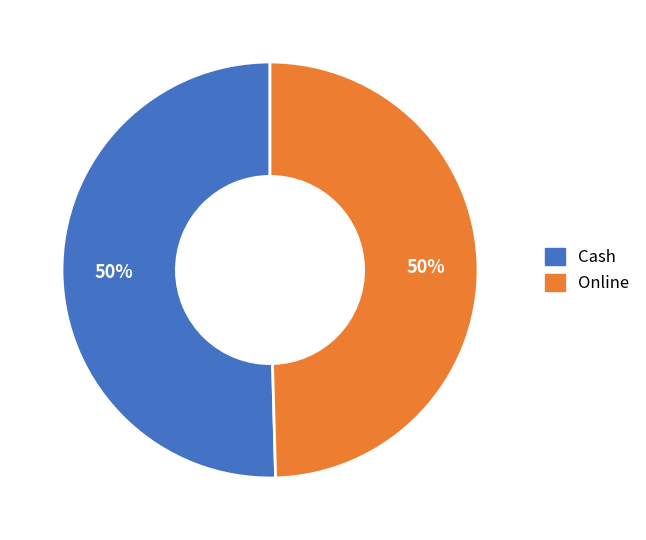

To the nearest percent, what is the combined percentage of Online and Cash?

100%